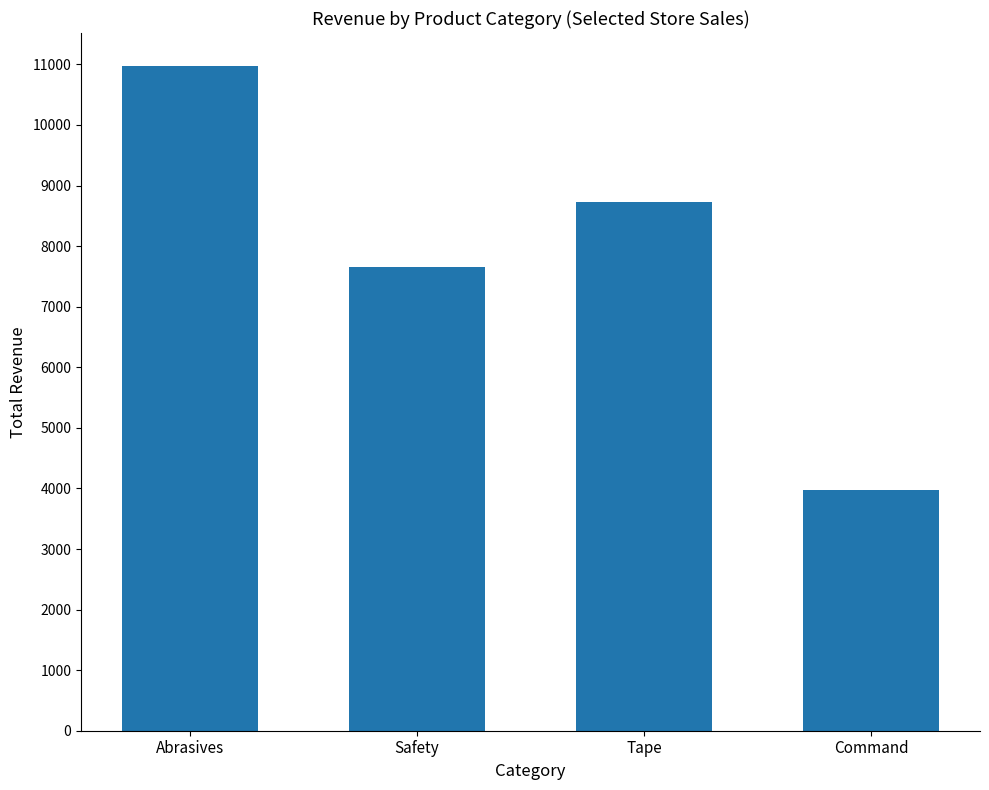

The value at Safety is 11828. True or false?

False